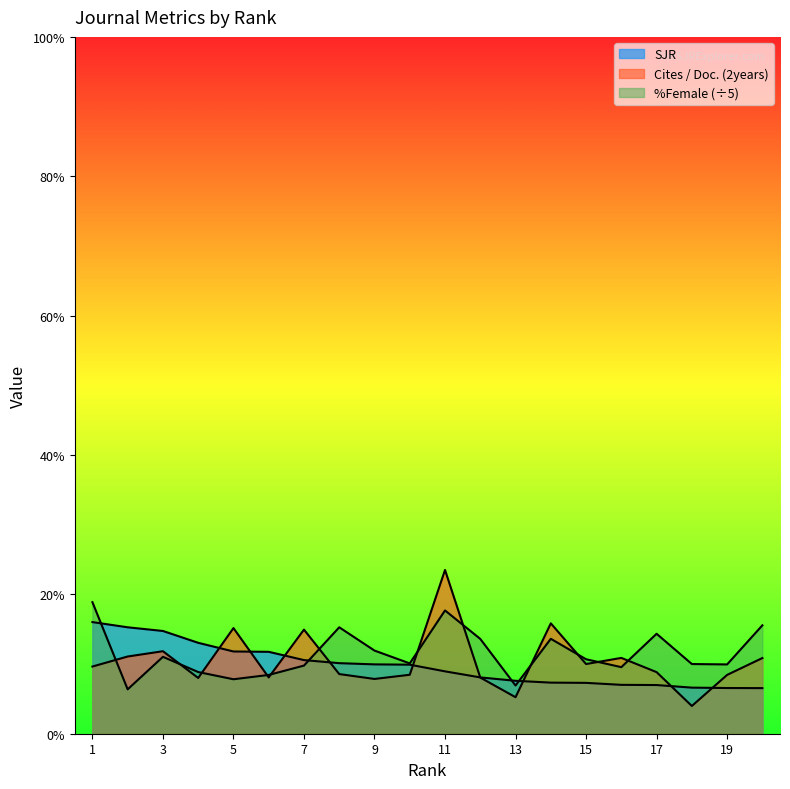

Does the chart display data point markers on the line(s)?

No